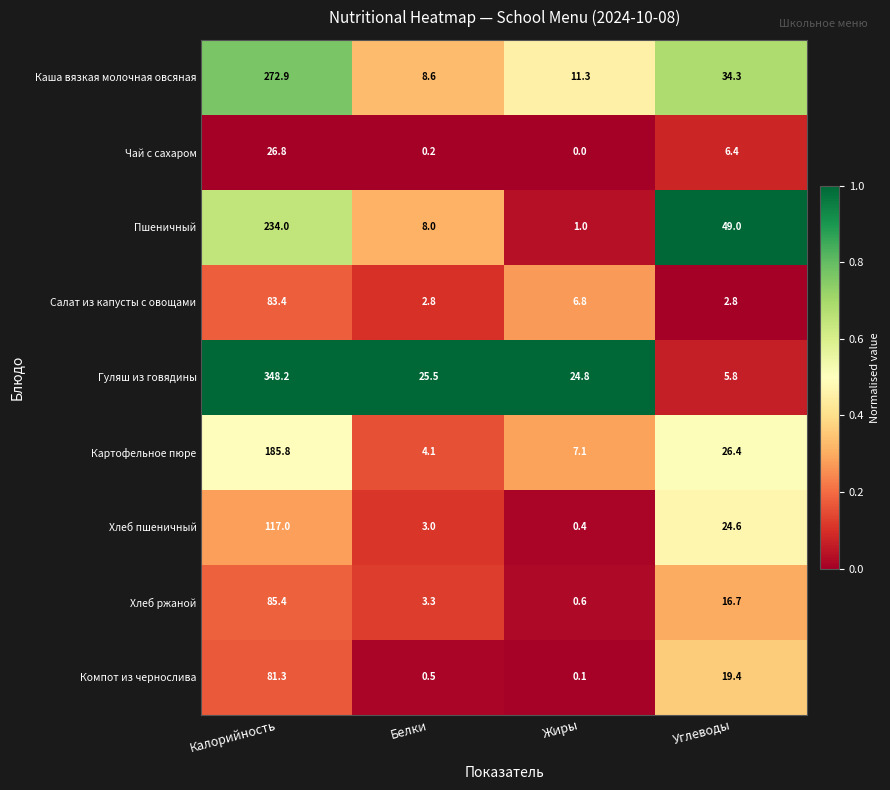

What is the difference between the second highest and minimum values in the Хлеб пшеничный series?

24.2